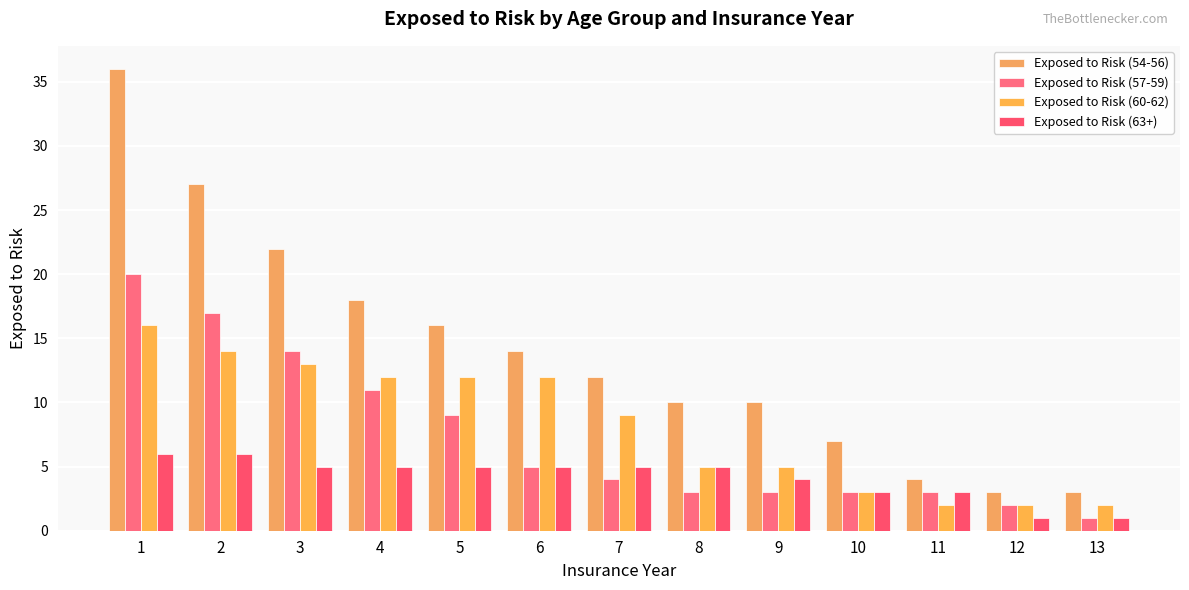

What is the total value across all series at 9?

22